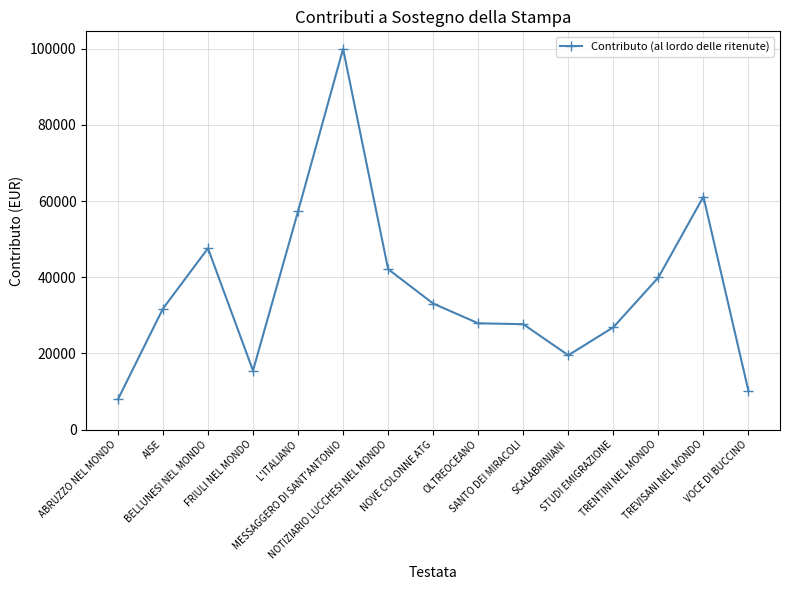

True or false: there are more than 0 points higher than both neighbors.

True